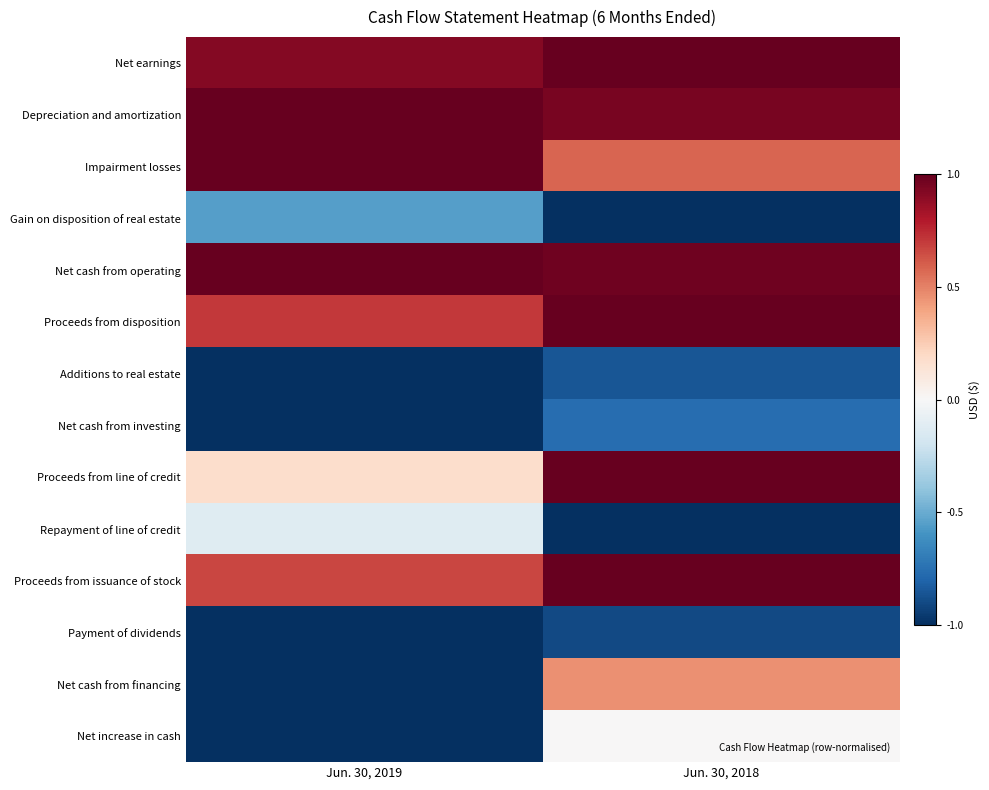

At how many categories does at least one series exceed 0?

2